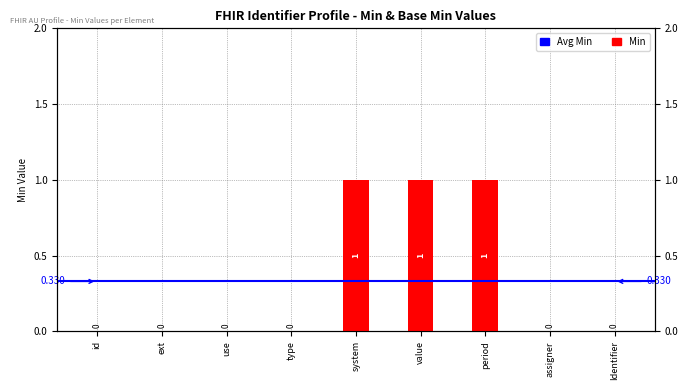

The chart shows a value of 0 at type. True or false?

True